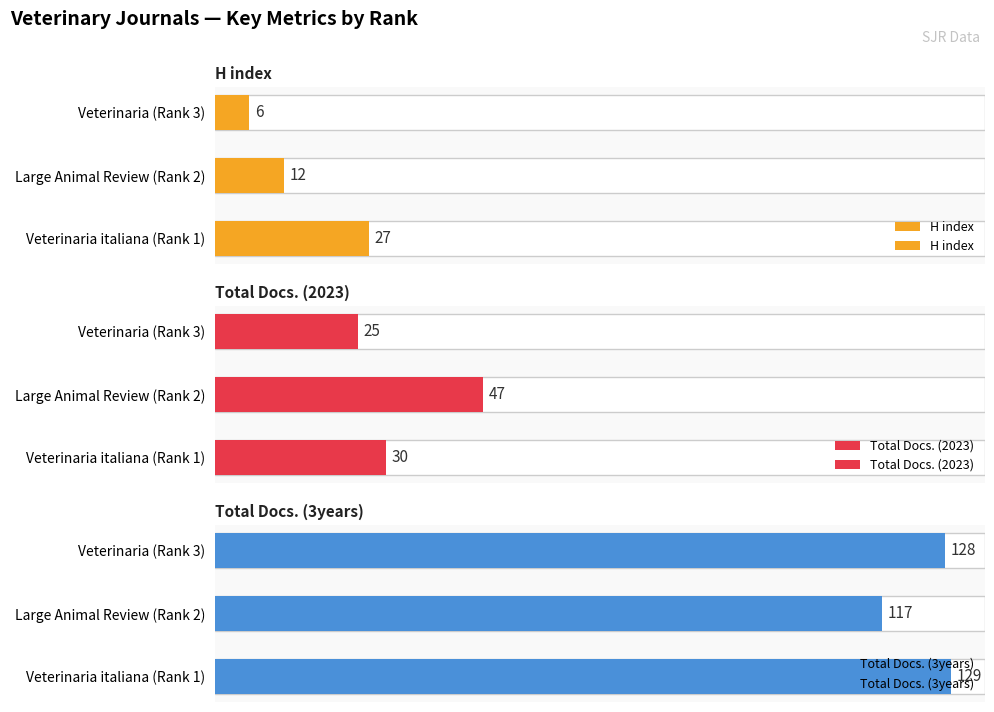

What is the minimum value for Total Docs. (2023)?

25